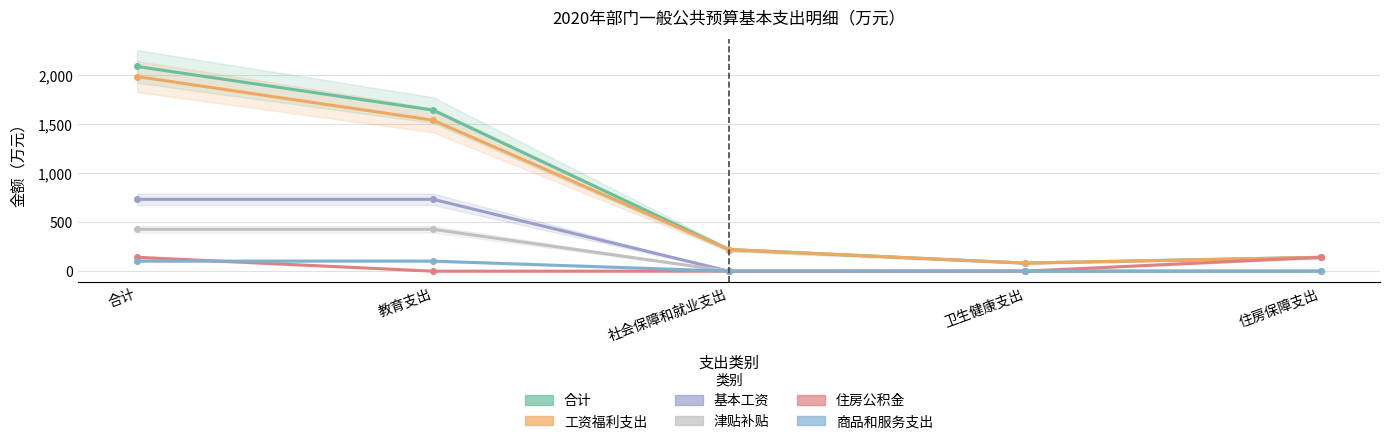

How many values in the 商品和服务支出 series exceed 0?

2